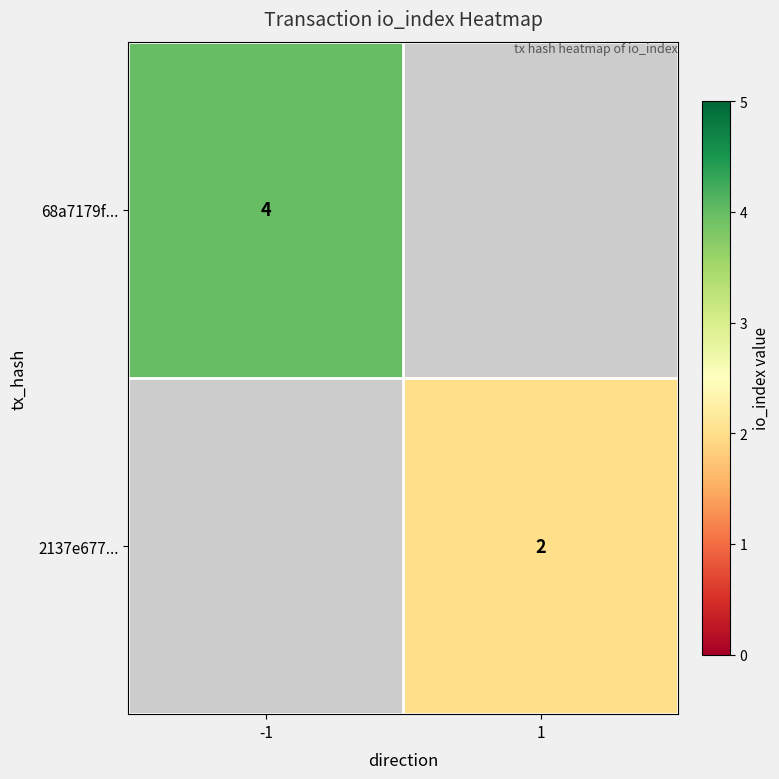

At which category does the chart reach its peak across all series?

-1